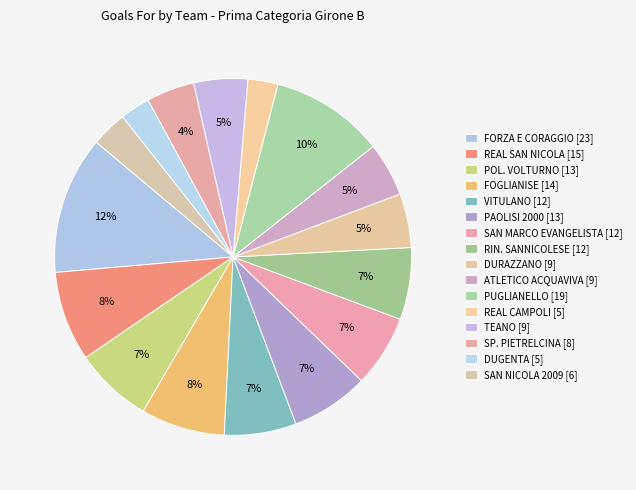

To the nearest percent, what is the combined percentage of PAOLISI 2000 [13] and ATLETICO ACQUAVIVA [9]?

12%